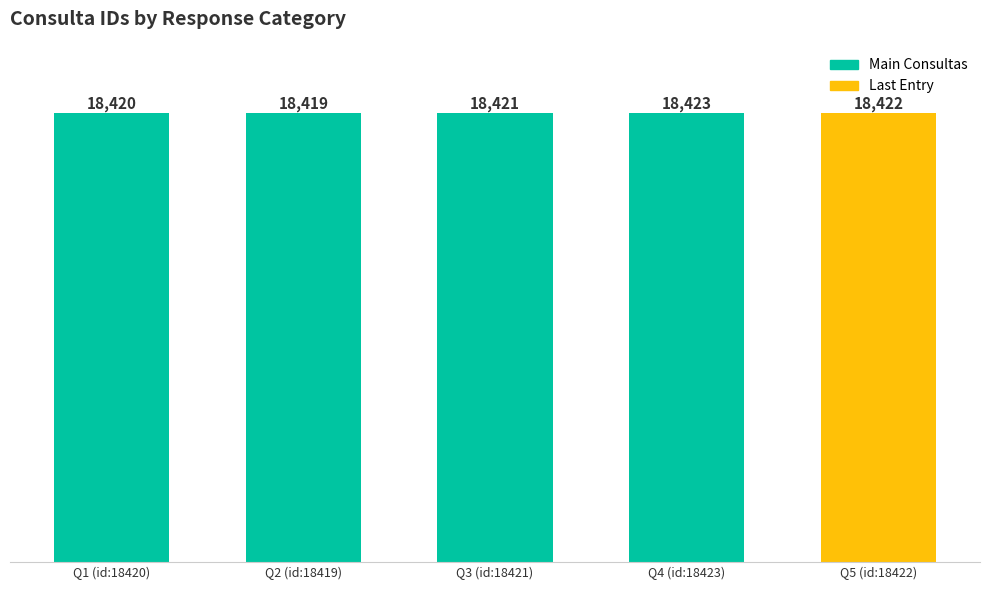

What is the average value?

18421